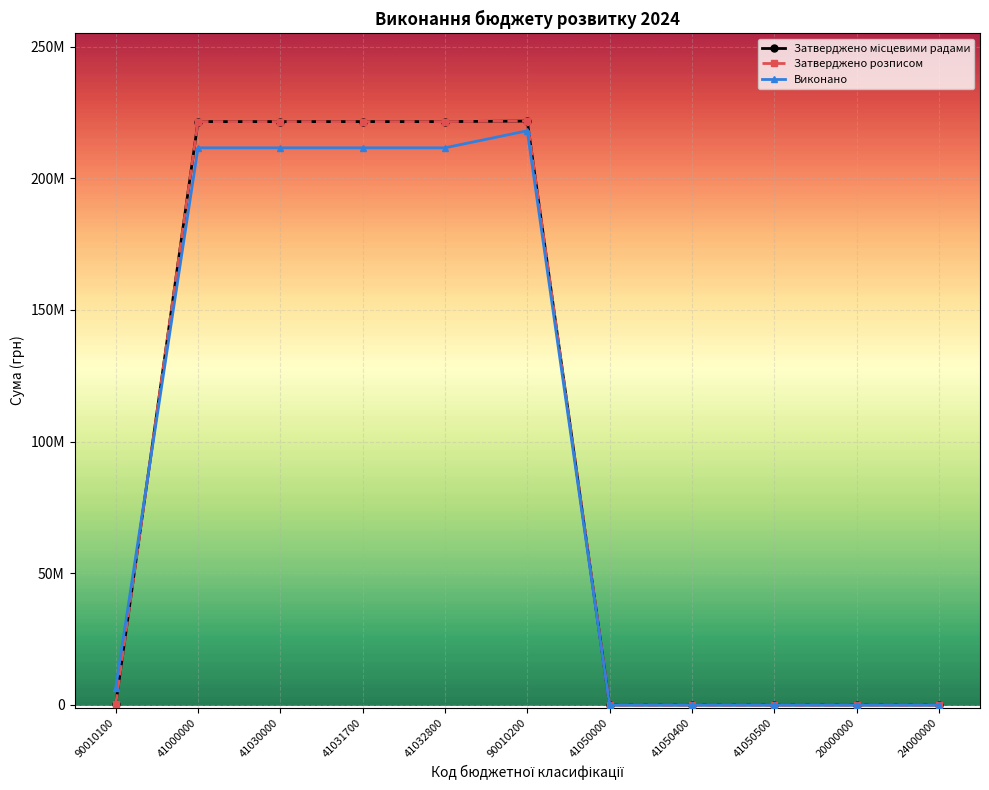

How many interior local peaks does the Затверджено місцевими радами series have?

1